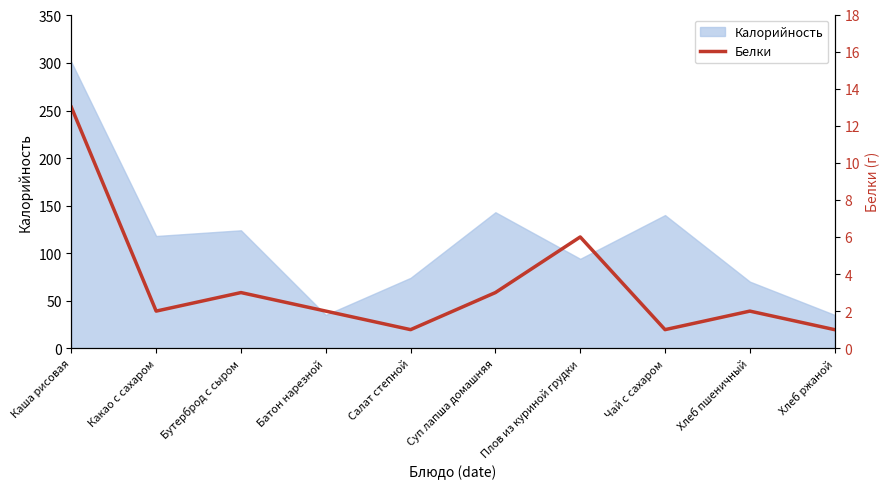

Where is Калорийность nearest to the value 168?

Суп лапша домашняя